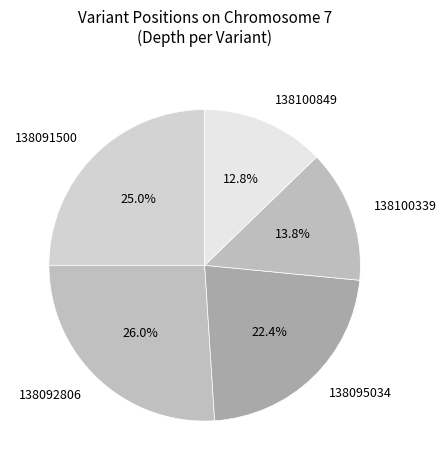

To the nearest percent, what is the average slice percentage?

20%